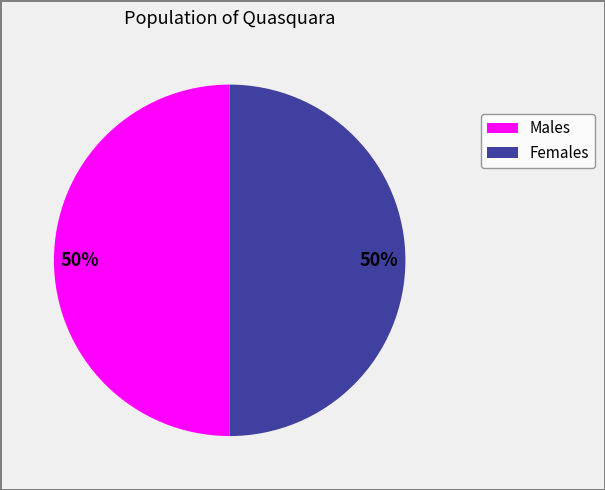

To the nearest percent, what is the average slice percentage?

50%